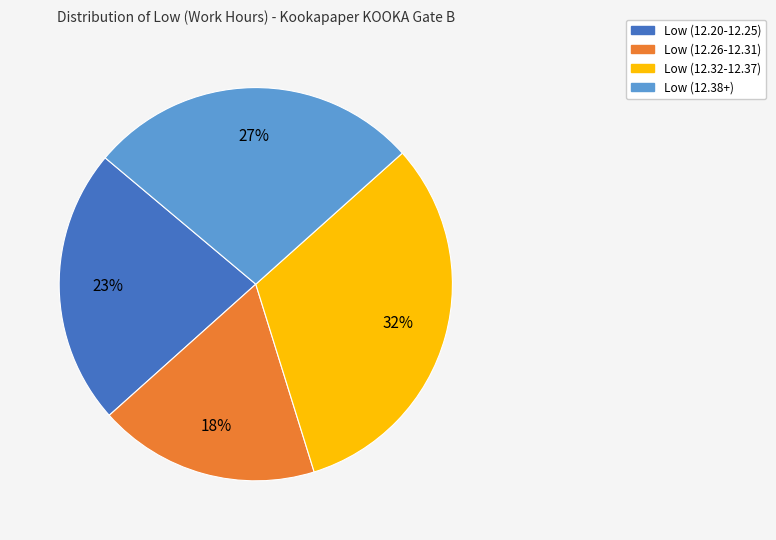

True or false: Low (12.20-12.25) accounts for 23% of the total.

True